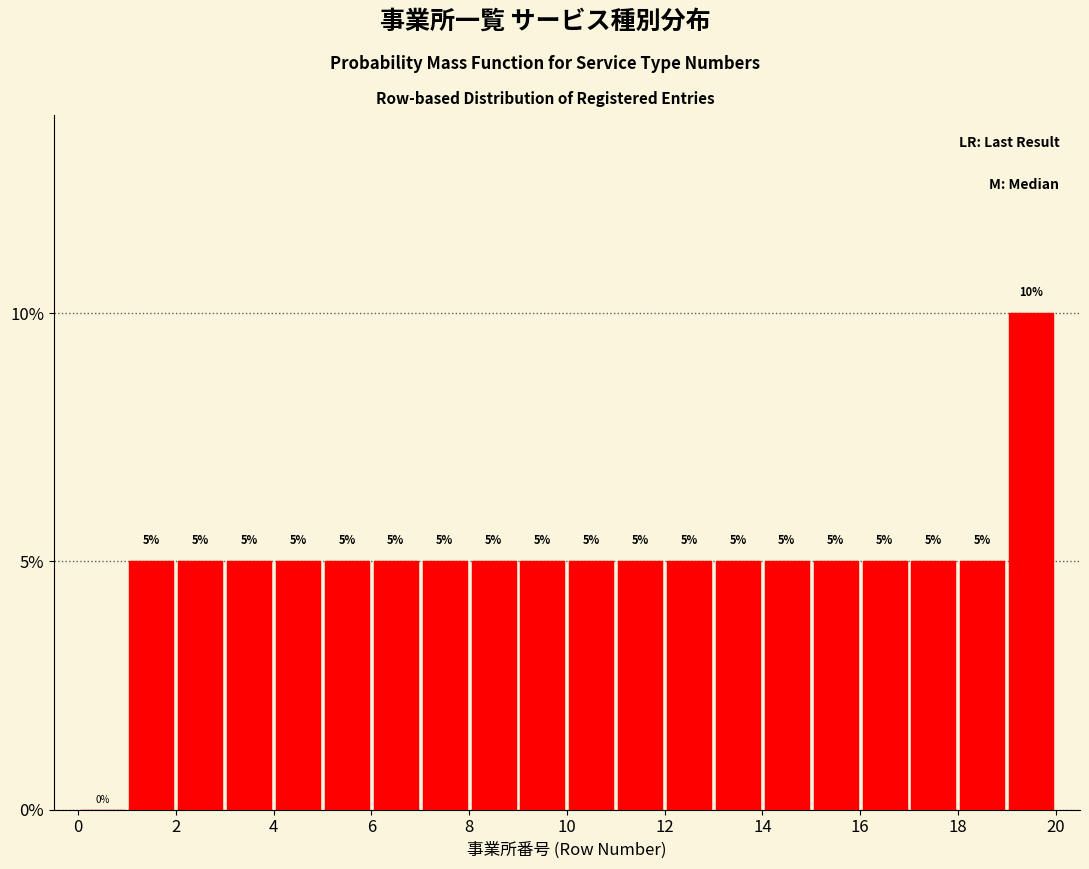

Reading left to right, list every bar in this chart as the range it spans on the x-axis followed by its height.

0 to 1: 0
1 to 2: 5
2 to 3: 5
3 to 4: 5
4 to 5: 5
5 to 6: 5
6 to 7: 5
7 to 8: 5
8 to 9: 5
9 to 10: 5
10 to 11: 5
11 to 12: 5
12 to 13: 5
13 to 14: 5
14 to 15: 5
15 to 16: 5
16 to 17: 5
17 to 18: 5
18 to 19: 5
19 to 20: 10